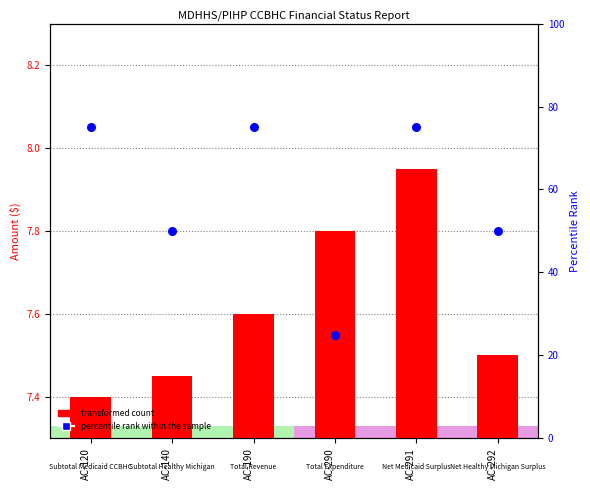

What are all the series names shown in the legend?

transformed count, percentile rank within the sample